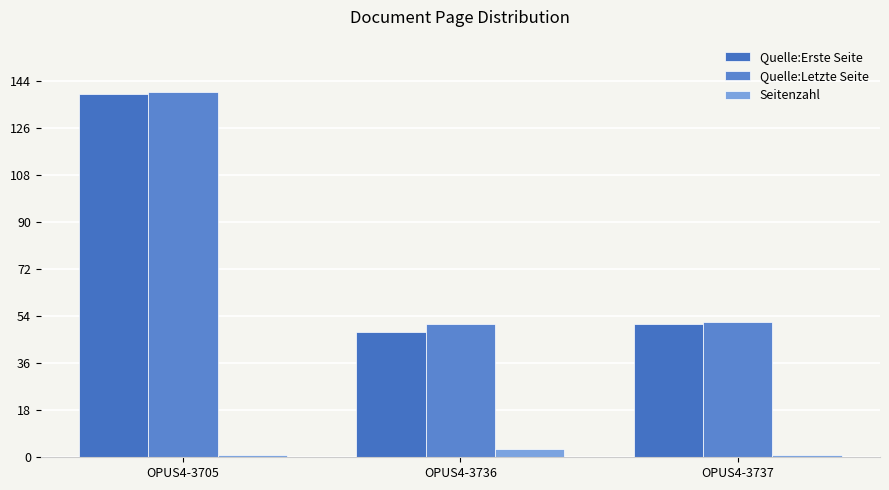

What is the value of the Quelle:Letzte Seite bar at the 1st from the left?

140